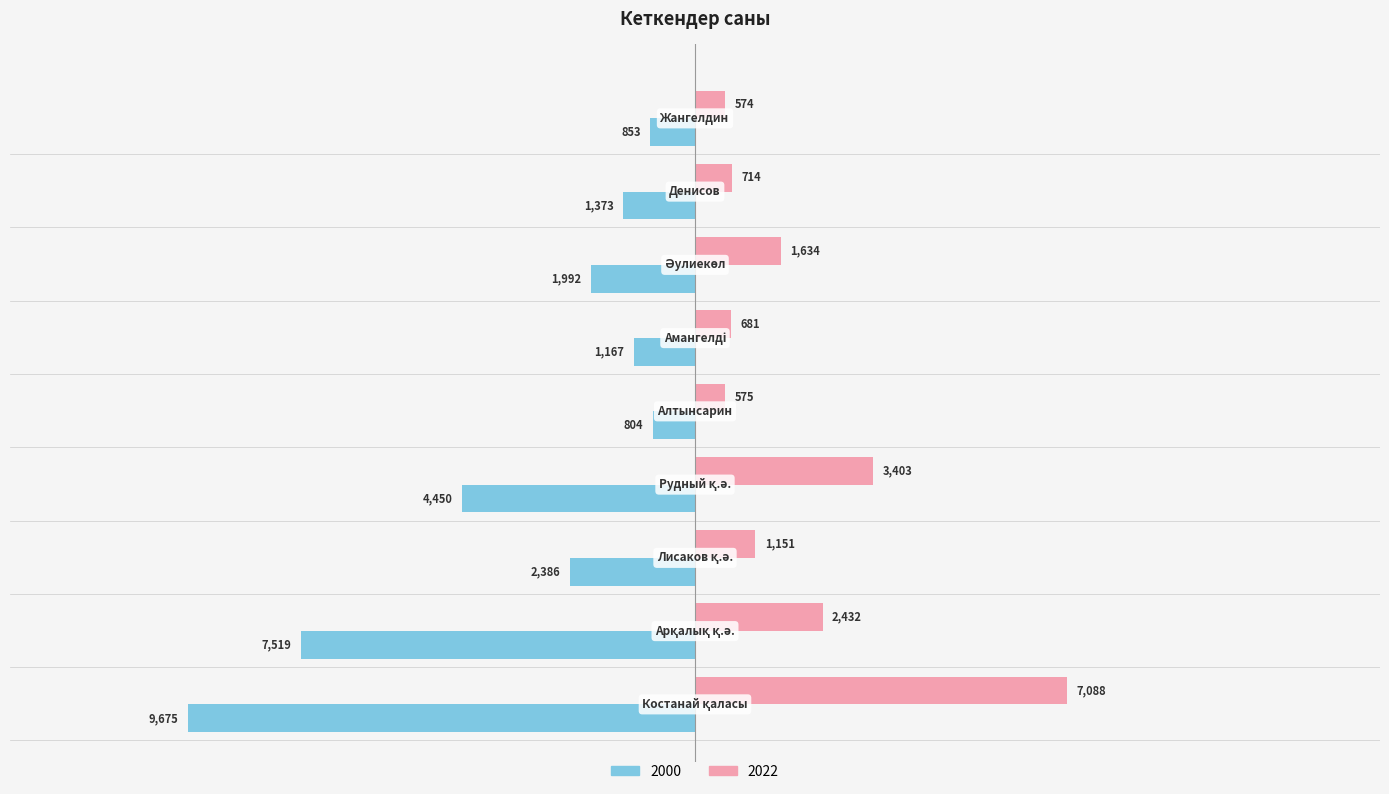

Which series has the widest spread of values?

2000